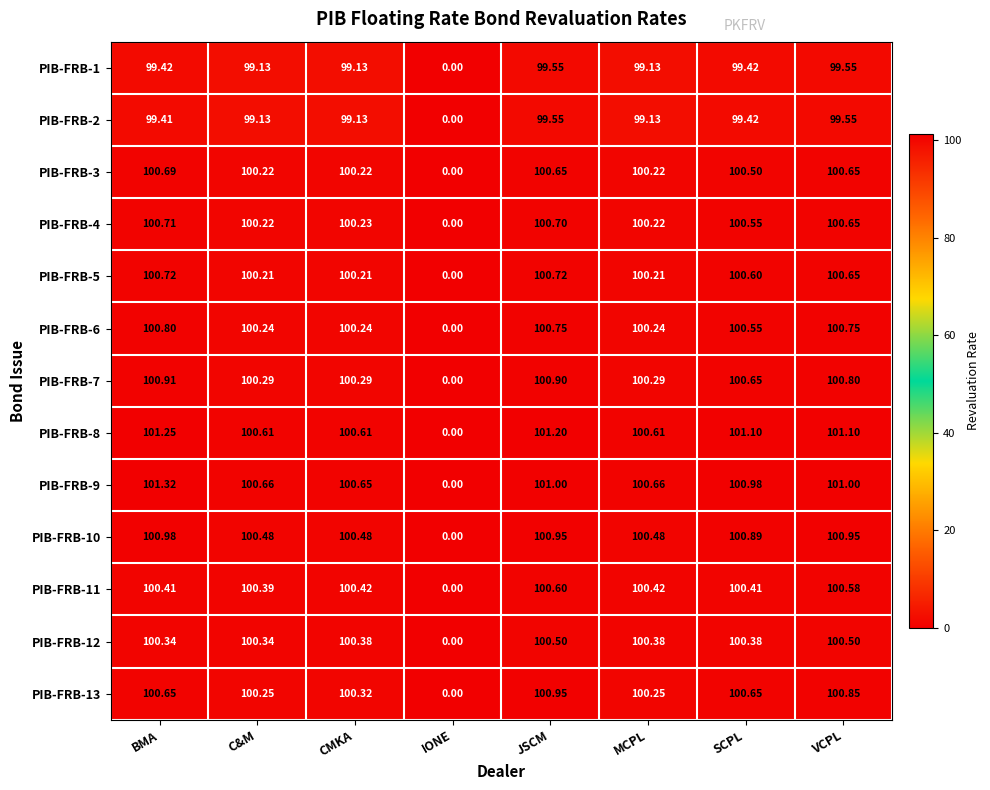

At which category is the sum across all series the highest?

JSCM